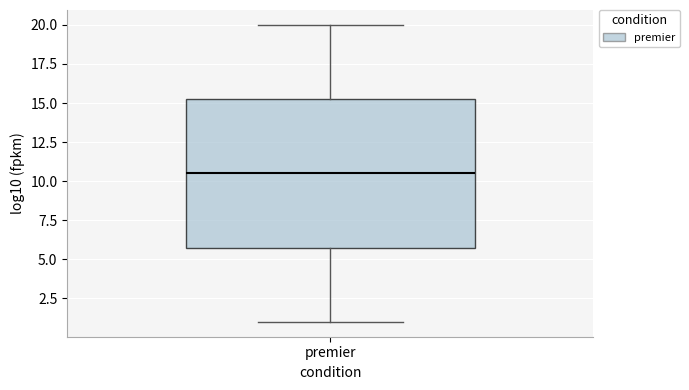

Transcribe this box plot: give where the median line is, the range the box spans, and where the two whiskers end, as read against the y-axis. The values are not printed on the chart, so give them approximately, as read against the axis.

median 10.5, box 6.0 to 15.5, whiskers 1.0 to 20.0